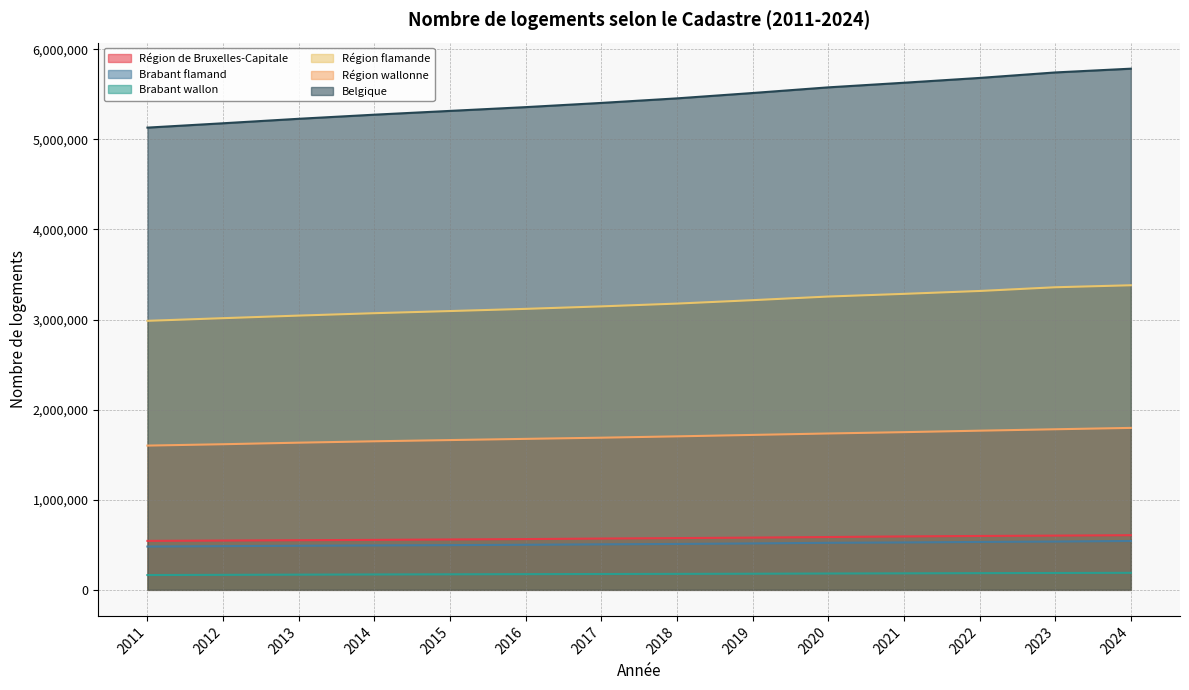

How many data points in Région flamande are less than 3176519?

7